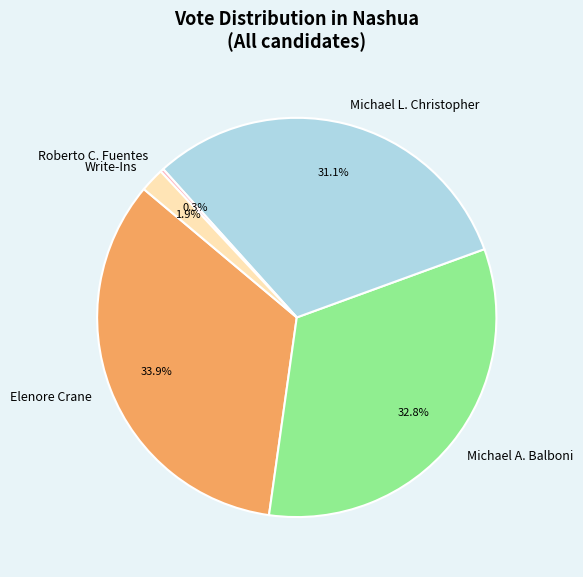

To the nearest percent, what percentage of the pie is Write-Ins?

2%